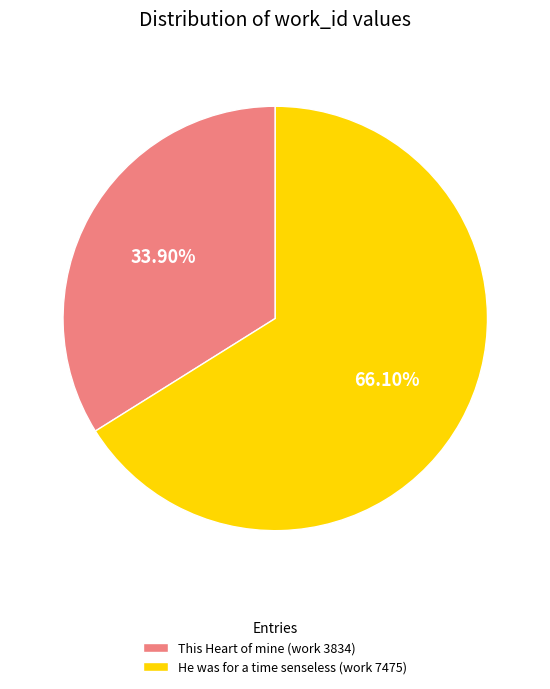

Is it true that He was for a time senseless (work 7475) is 77% of the pie?

False